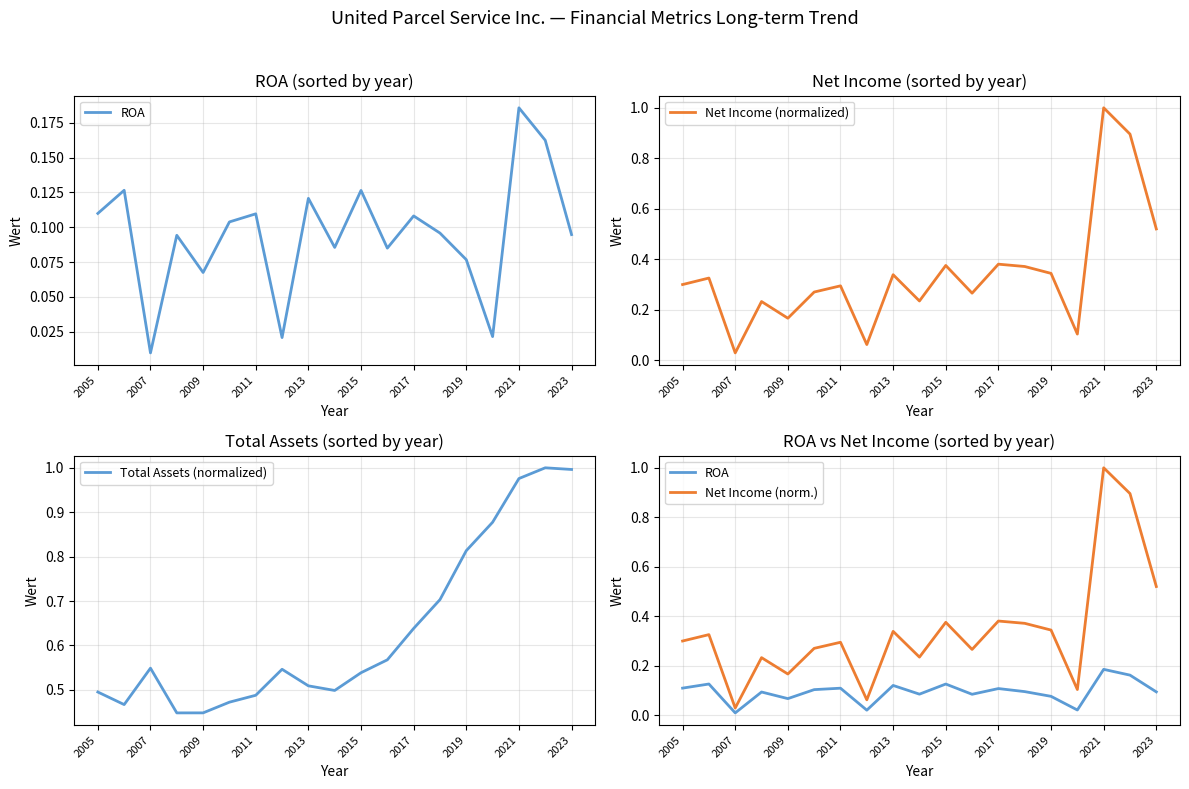

At which label does Net Income (normalized) reach its peak?

2021